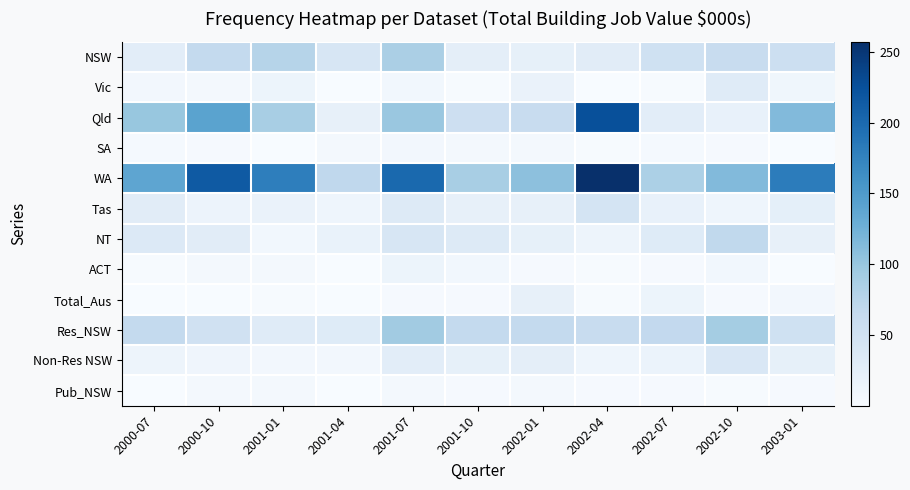

Between 2001-10 and 2003-01, which series saw the biggest shift?

WA